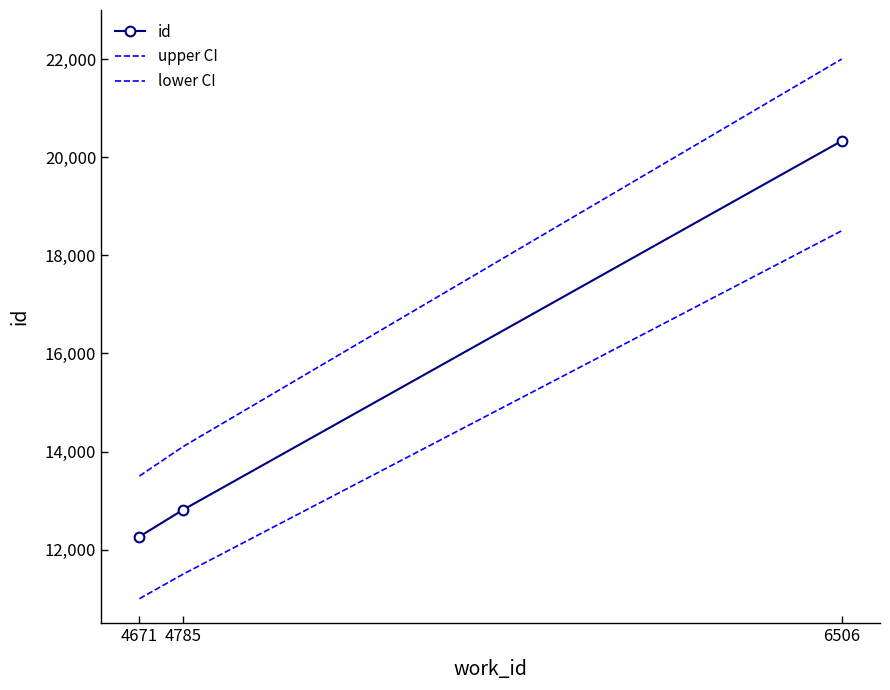

What is the value of the upper CI point at the 2nd from the left?

14100